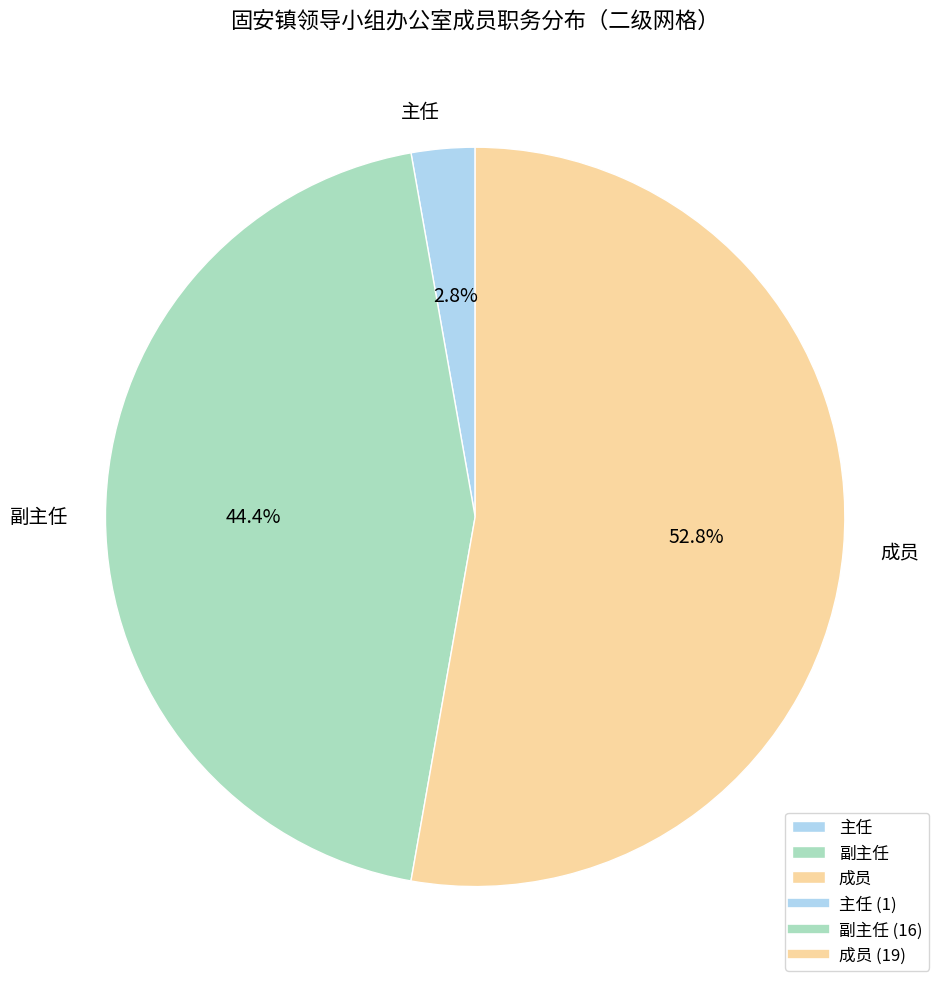

To the nearest percent, what portion does 主任 represent?

3%